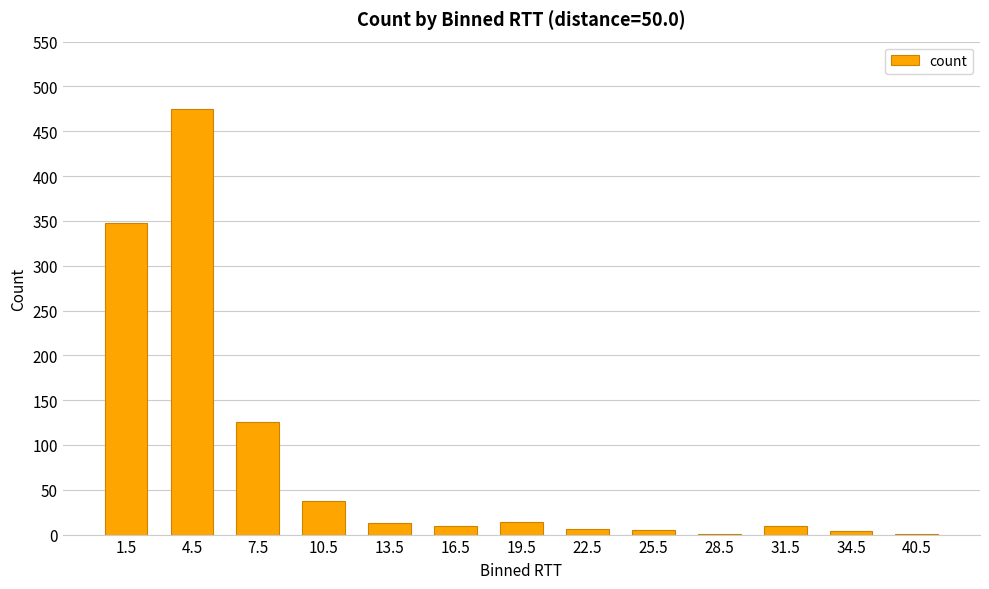

What is the ratio of the value at 7.5 to the value at 31.5?

12.6